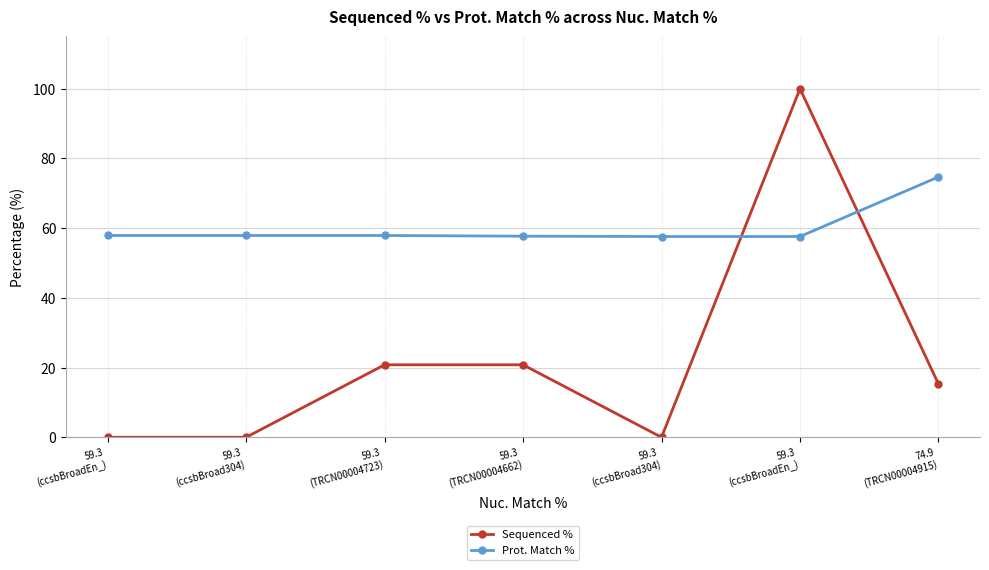

Between which two adjacent categories do Prot. Match % and Sequenced % first intersect?

59.3
(ccsbBroad304) and 59.3
(ccsbBroadEn_)